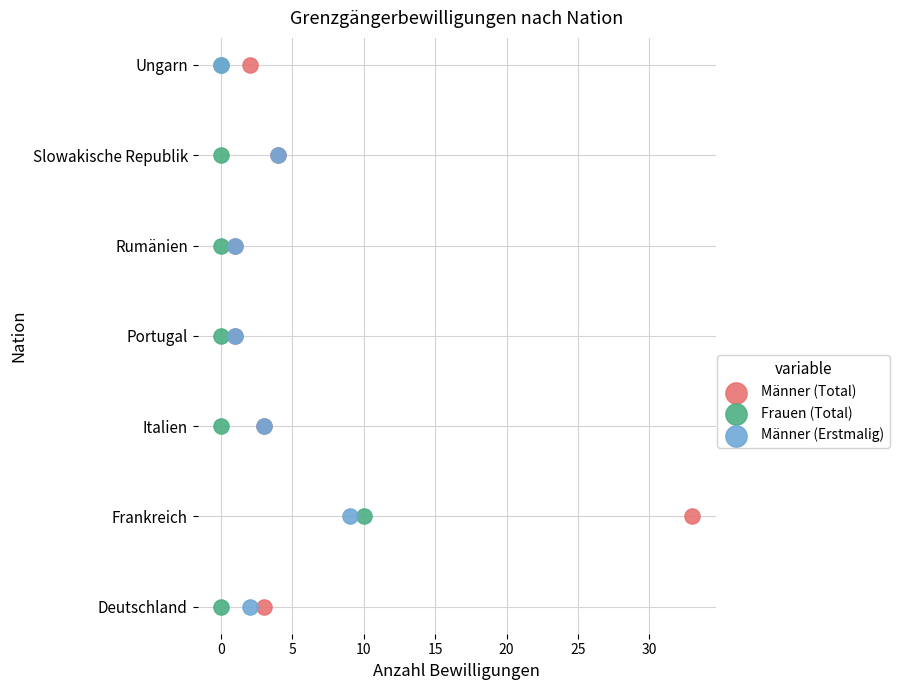

What are all the series names shown in the legend?

Männer (Total), Frauen (Total), Männer (Erstmalig)